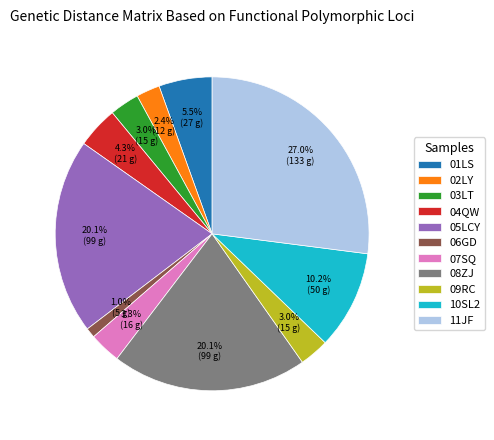

Which has a higher value, 02LY or 06GD?

02LY